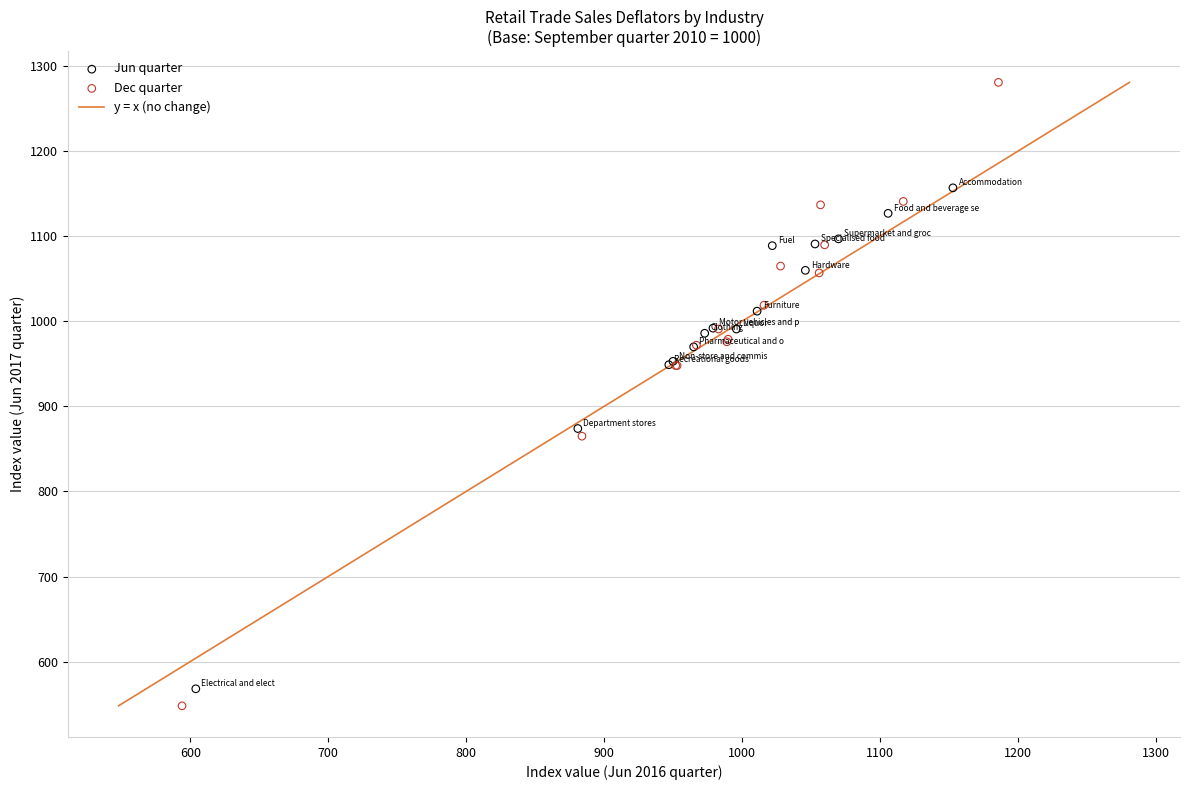

Which series has the largest Y range (max minus min)?

Dec quarter